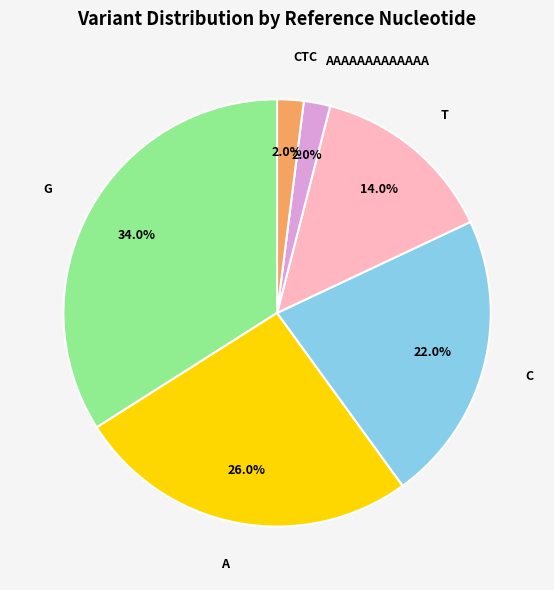

What percentage is the C slice, to the nearest percent?

22%